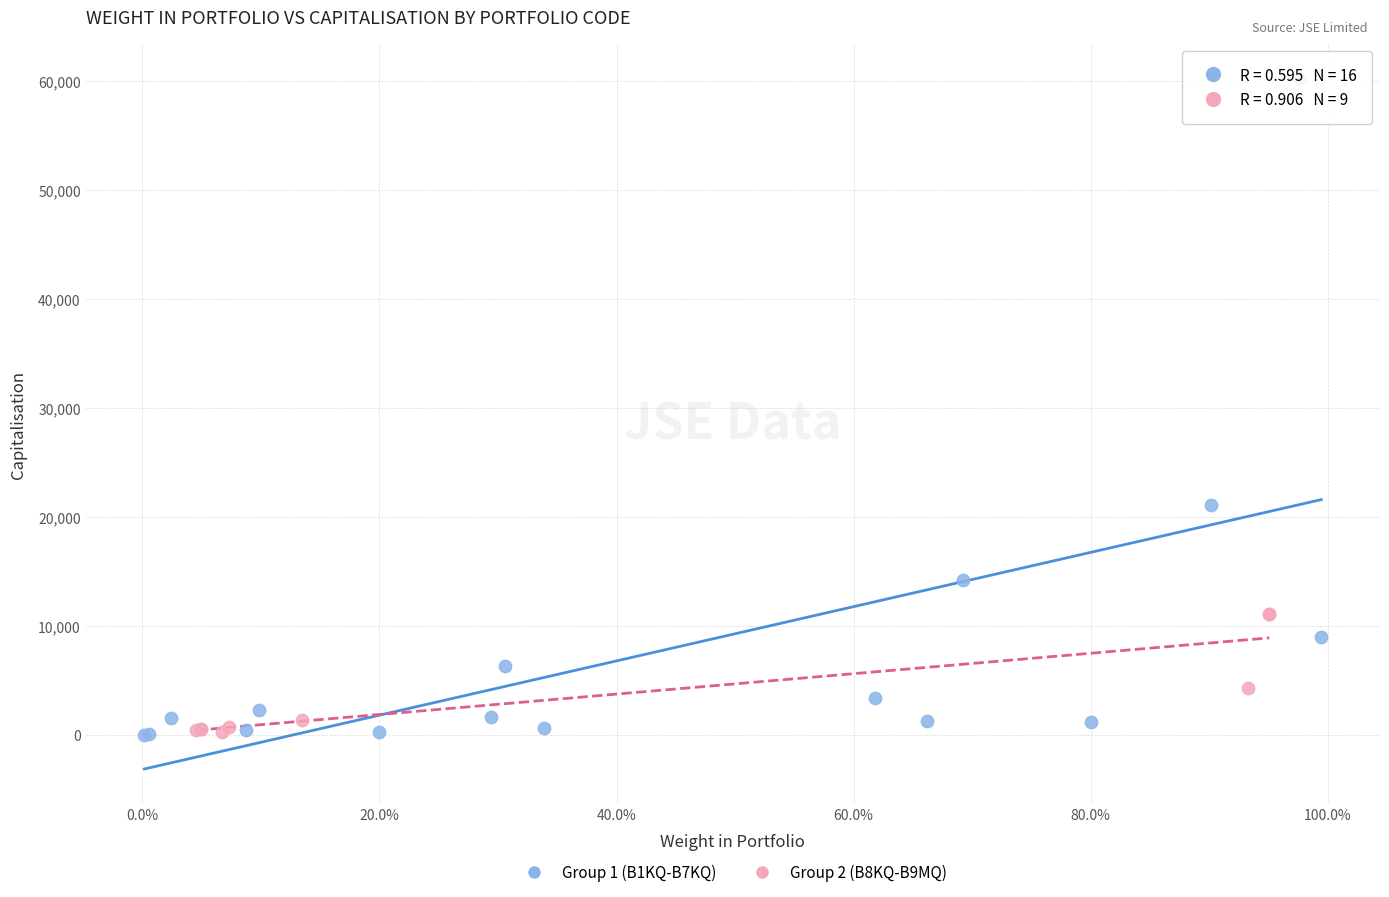

What are all the series names shown in the legend?

Group 1 (B1KQ-B7KQ), Group 2 (B8KQ-B9MQ)